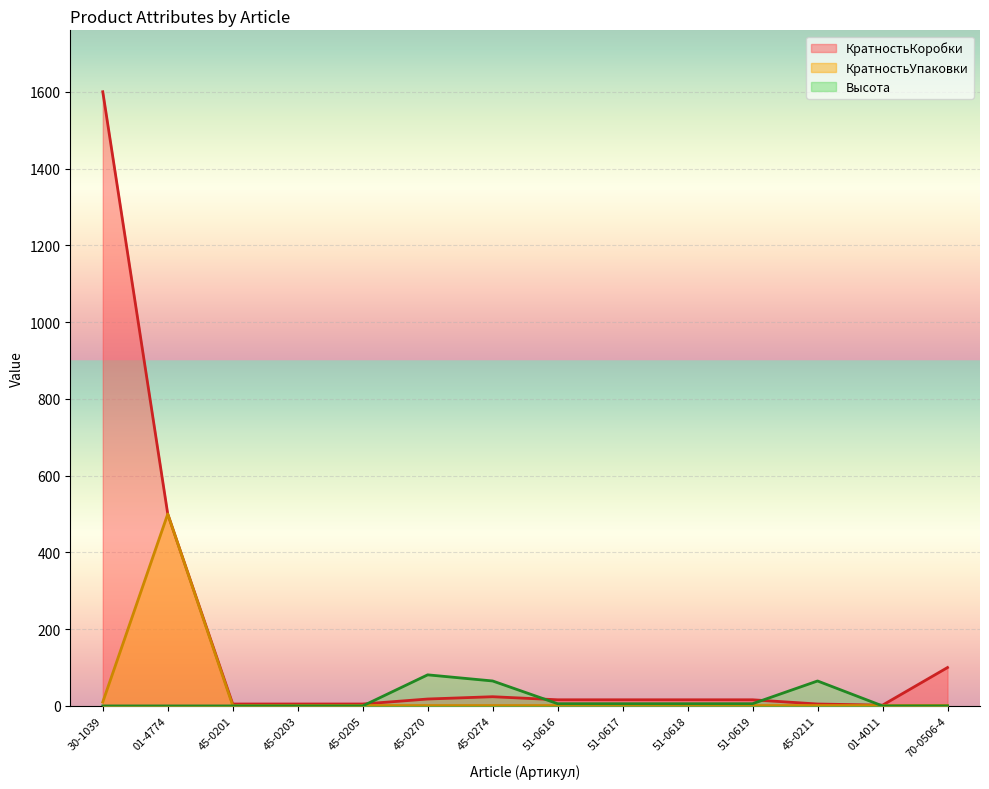

At which category is the sum across all series the highest?

30-1039